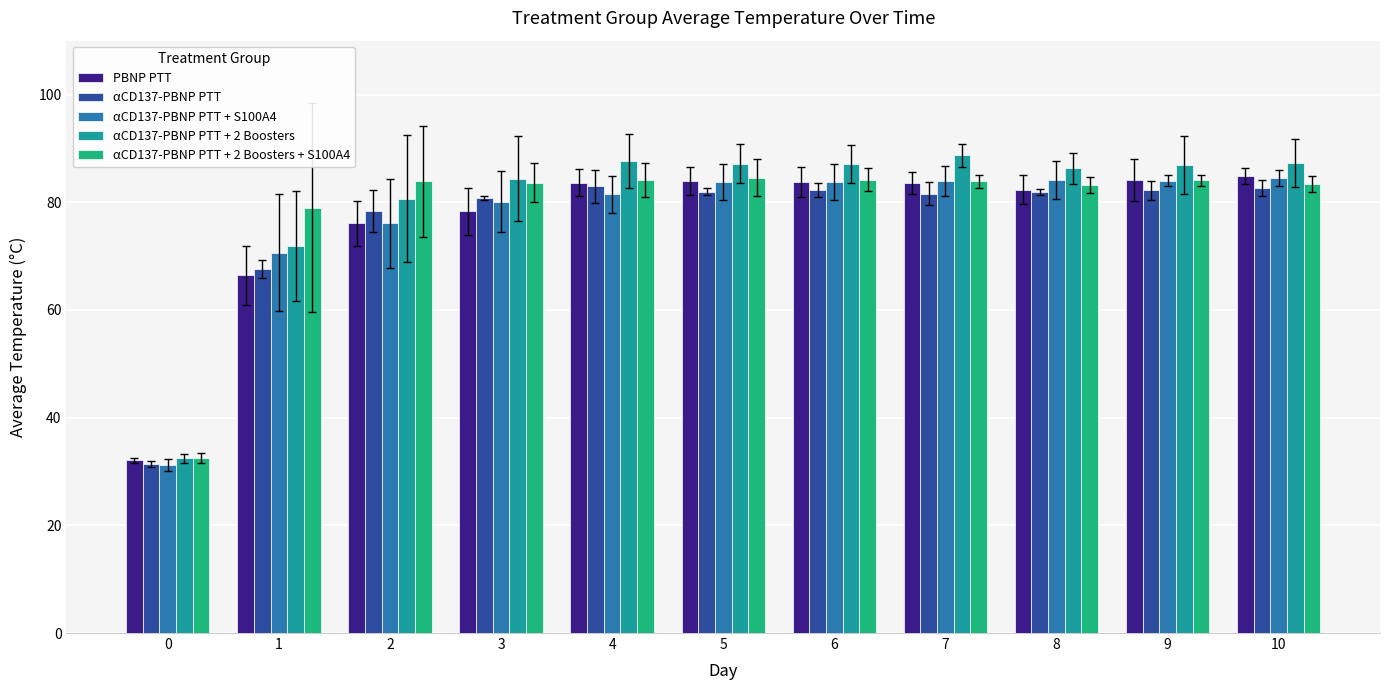

What are all the series names shown in the legend?

PBNP PTT, αCD137-PBNP PTT, αCD137-PBNP PTT + S100A4, αCD137-PBNP PTT + 2 Boosters, αCD137-PBNP PTT + 2 Boosters + S100A4